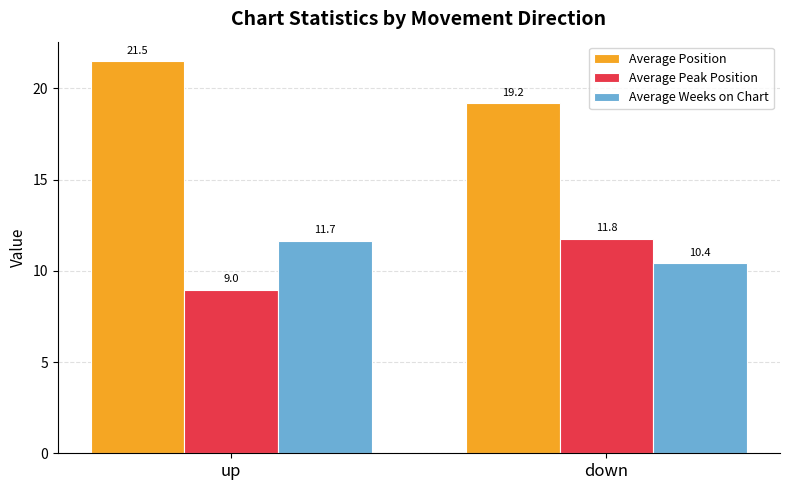

List the series in order of their peak value, highest first.

Average Position, Average Peak Position, Average Weeks on Chart